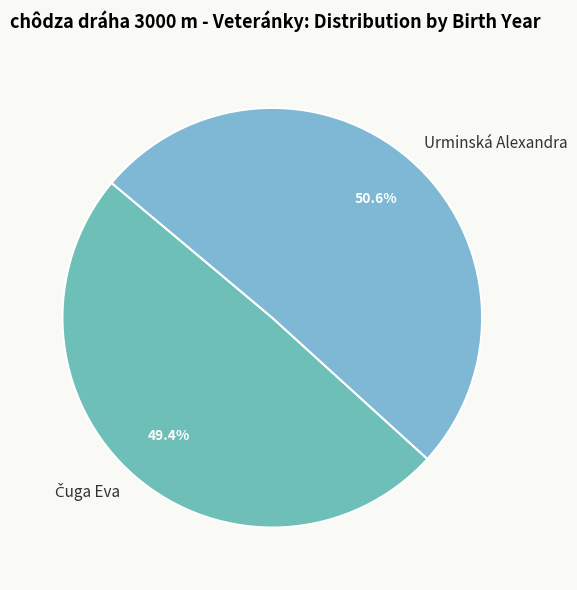

What is the largest slice in the pie chart?

Urminská Alexandra